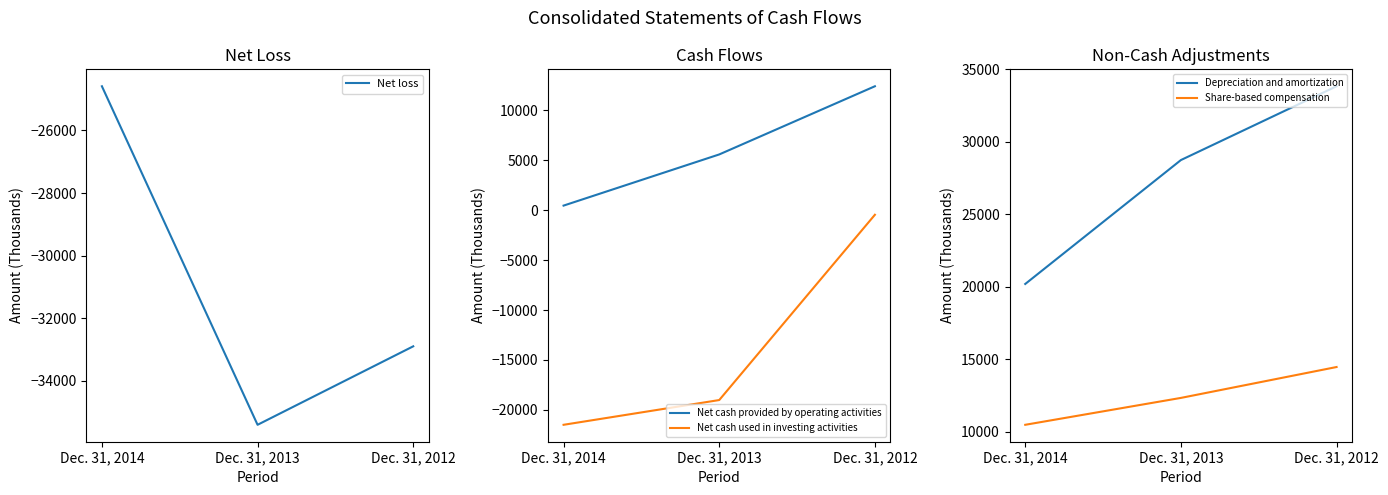

What is the sum of all Depreciation and amortization values?

82783